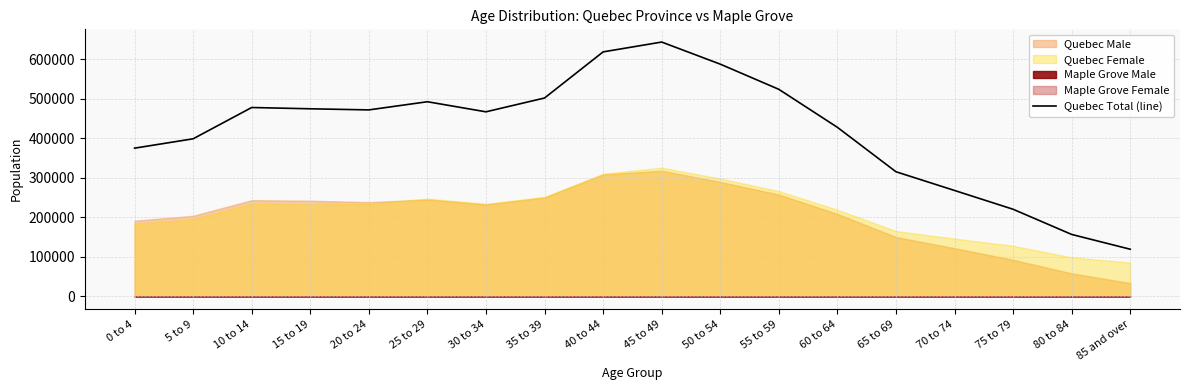

The chart shows a value of 220530 at 75 to 79. True or false?

True